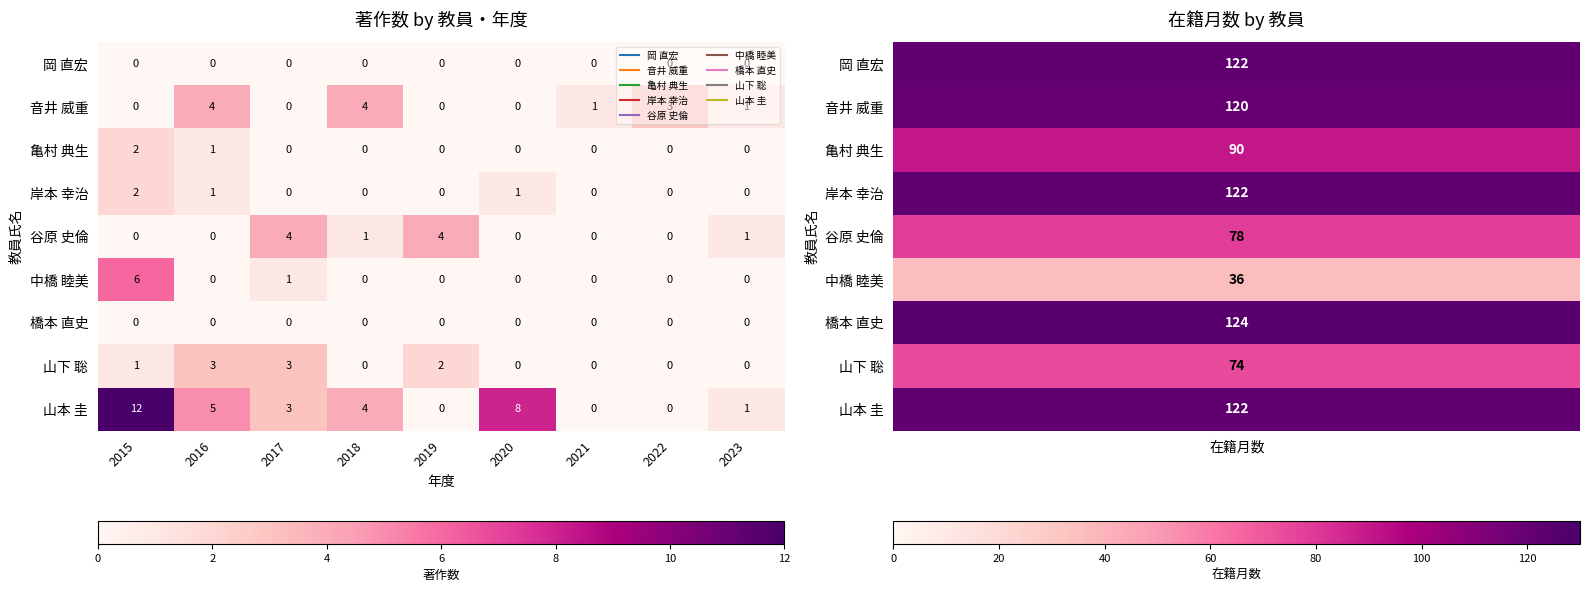

What is the highest value of the 山下 聡 series?

3